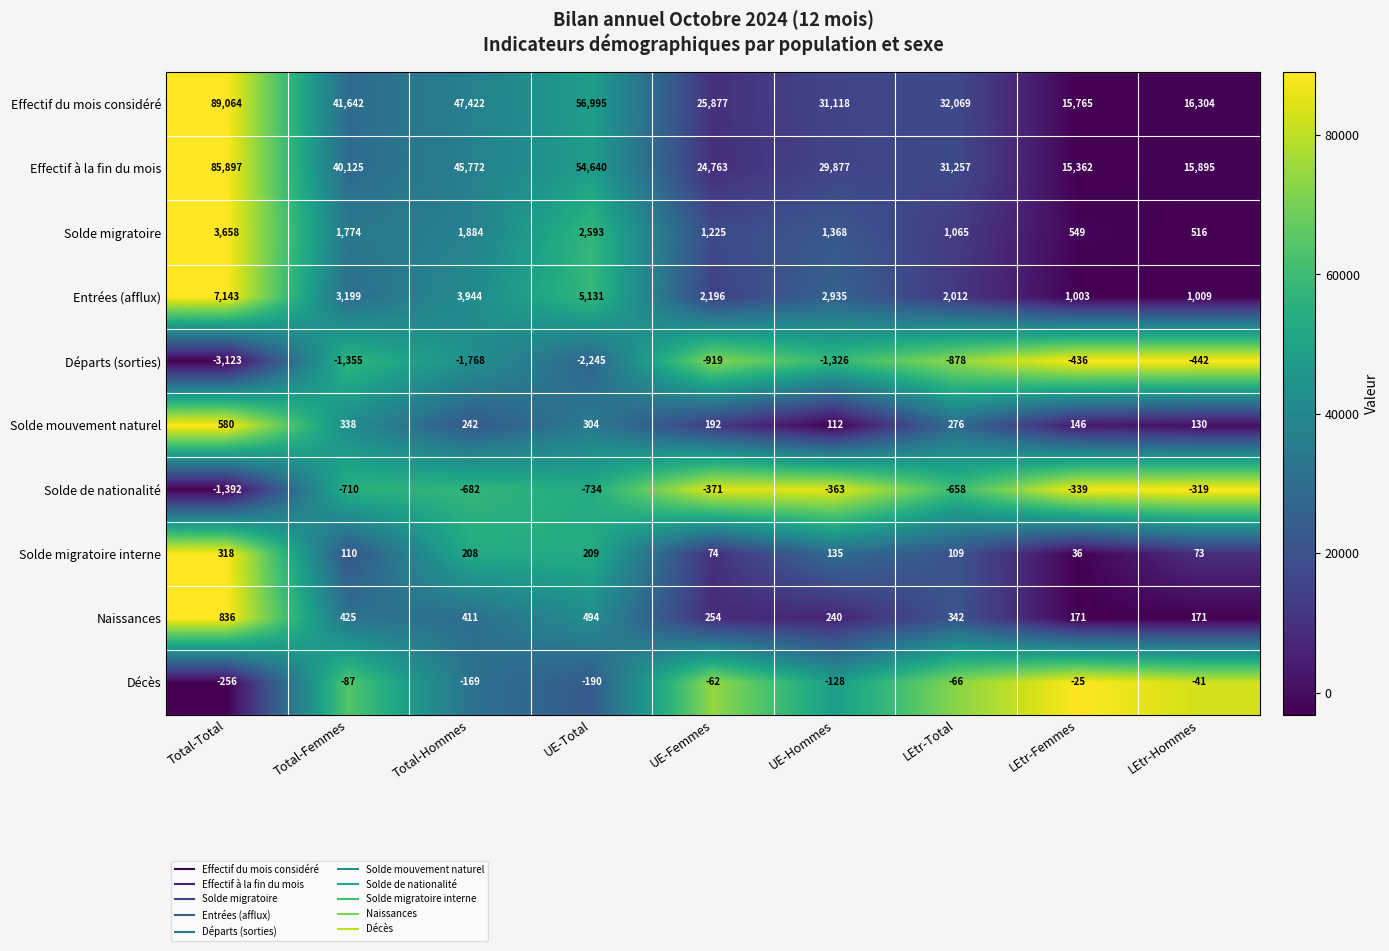

The value of Naissances at UE-Femmes is 454. True or false?

False